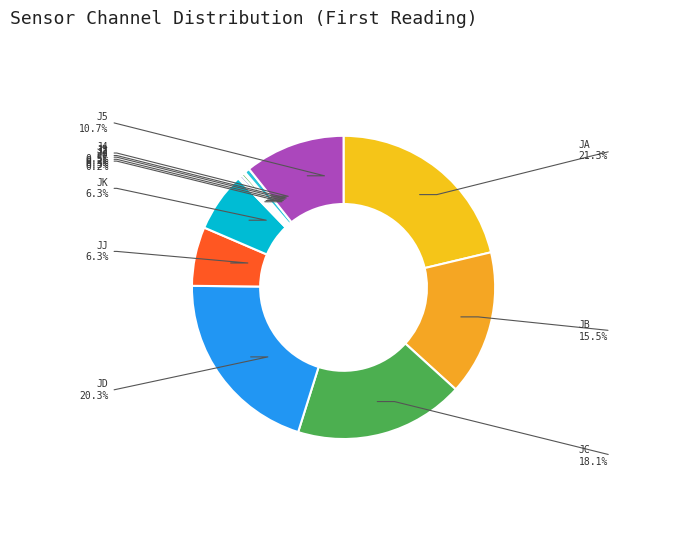

Which category has the biggest portion of the pie?

JA